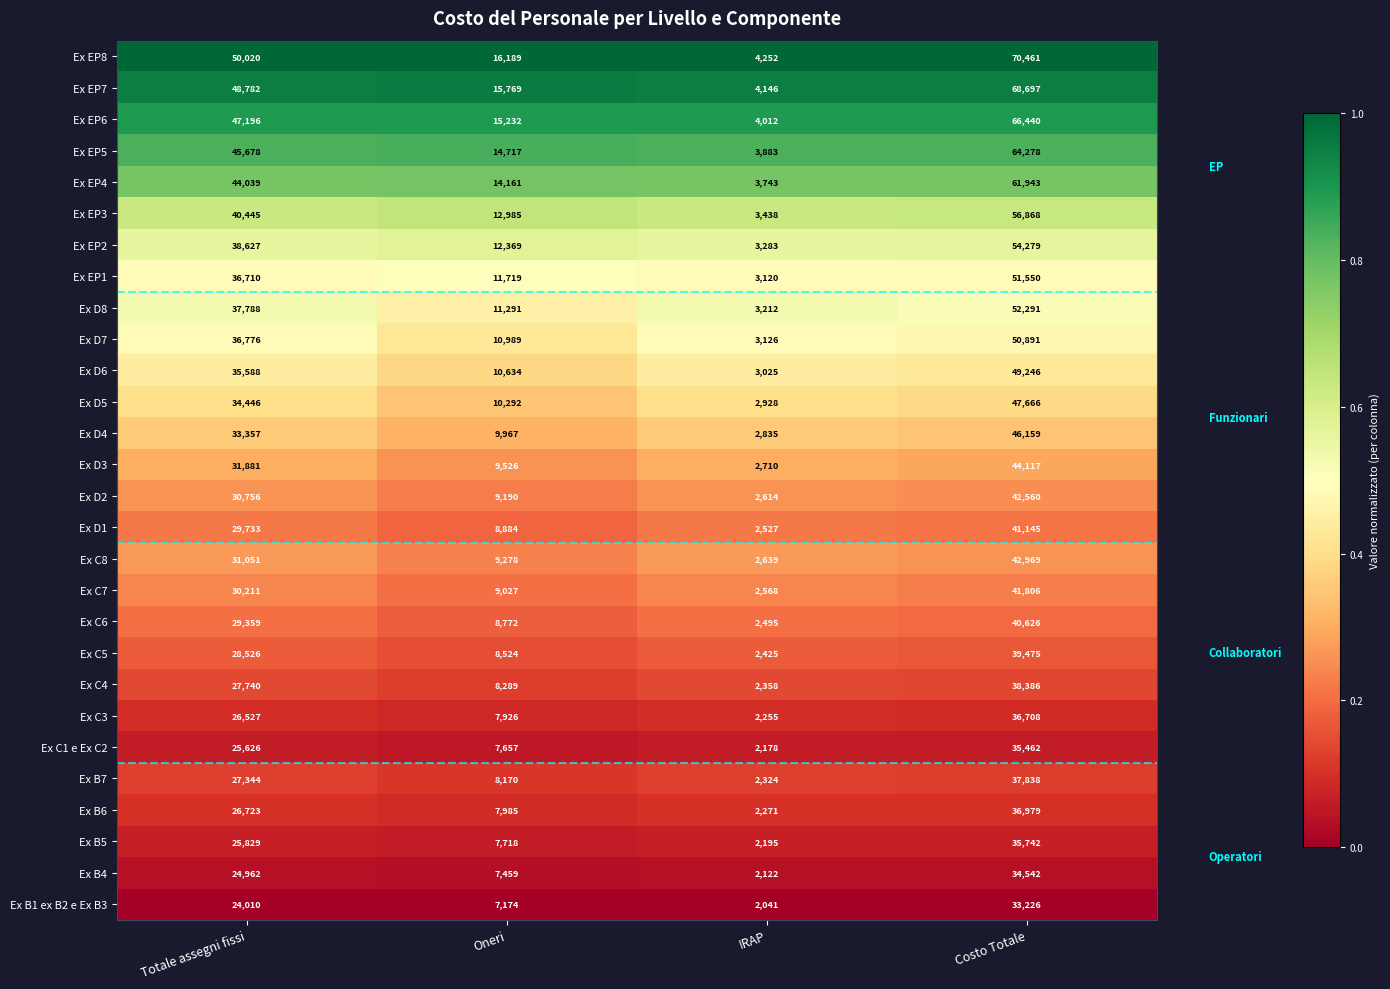

Which category has the lowest value in the Ex EP3 series?

IRAP